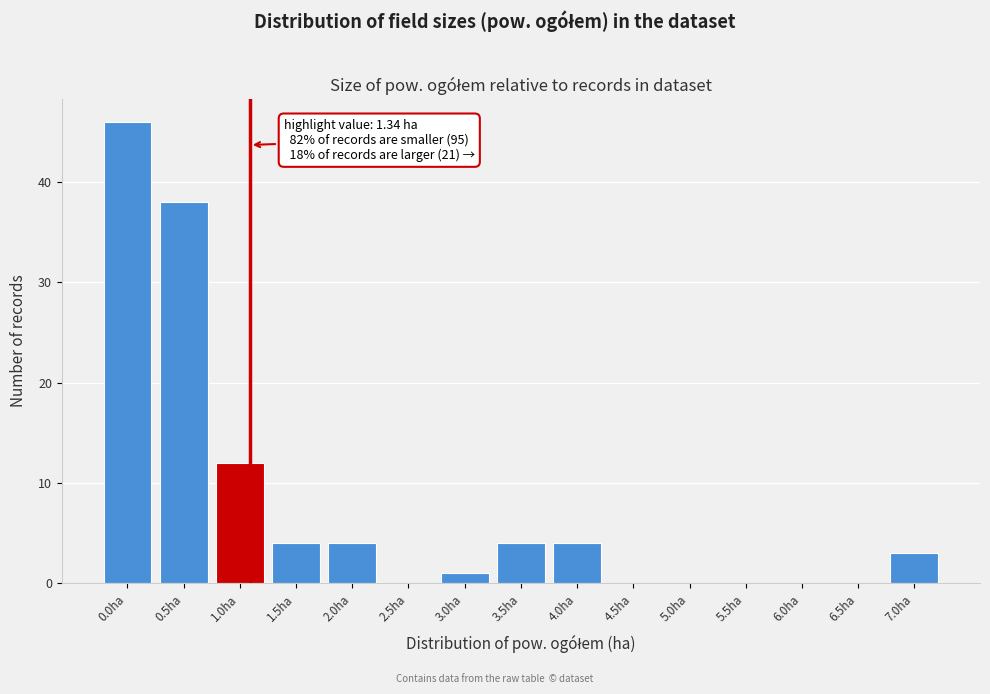

Reading left to right, what are all the values shown in this chart?

0.0ha=46	0.5ha=38	1.0ha=12	1.5ha=4	2.0ha=4	2.5ha=0	3.0ha=1	3.5ha=4	4.0ha=4	4.5ha=0	5.0ha=0	5.5ha=0	6.0ha=0	6.5ha=0	7.0ha=3